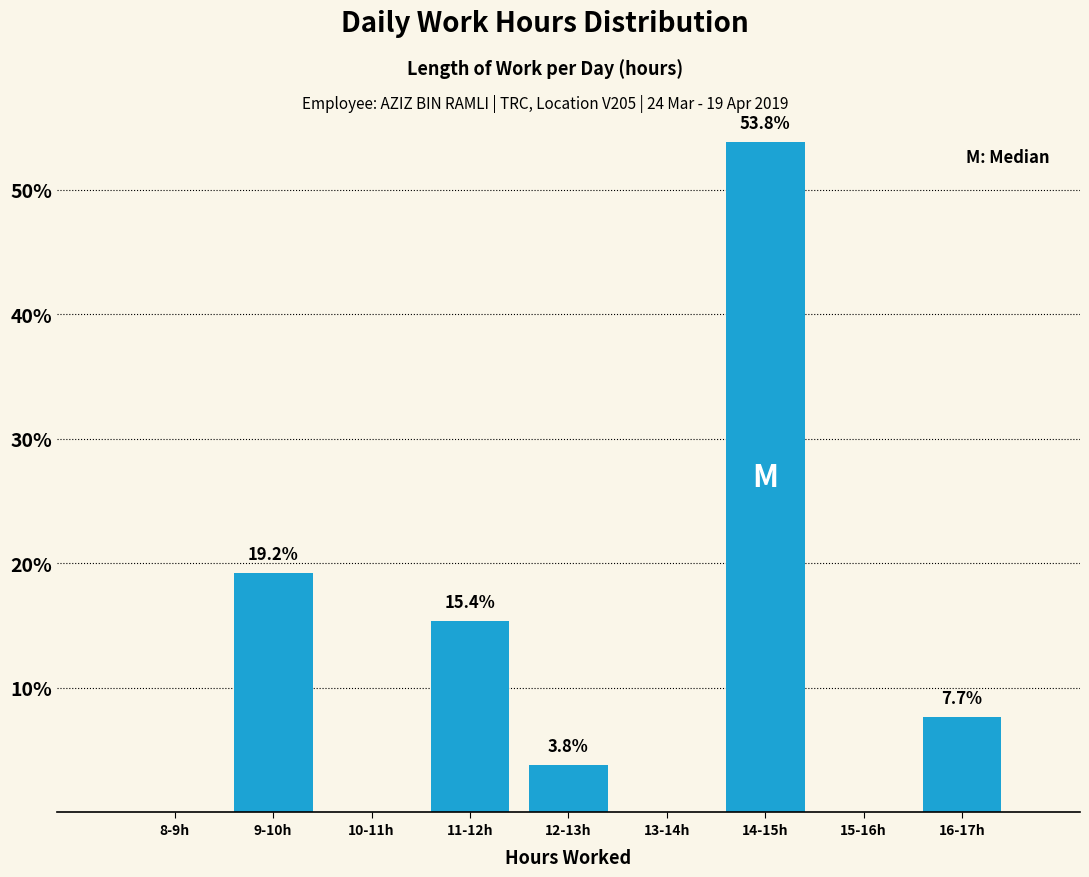

Reading left to right, what are all the values shown in this chart?

8-9h=0.0	9-10h=19.2	10-11h=0.0	11-12h=15.4	12-13h=3.8	13-14h=0.0	14-15h=53.8	15-16h=0.0	16-17h=7.7